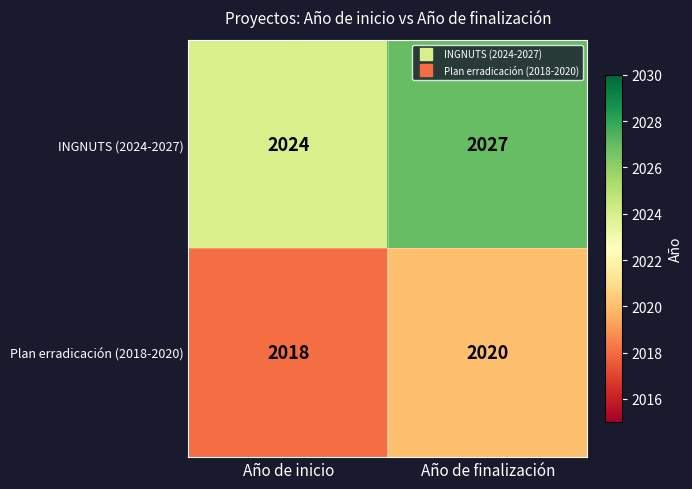

Which category has the lowest value across all series?

Año de inicio